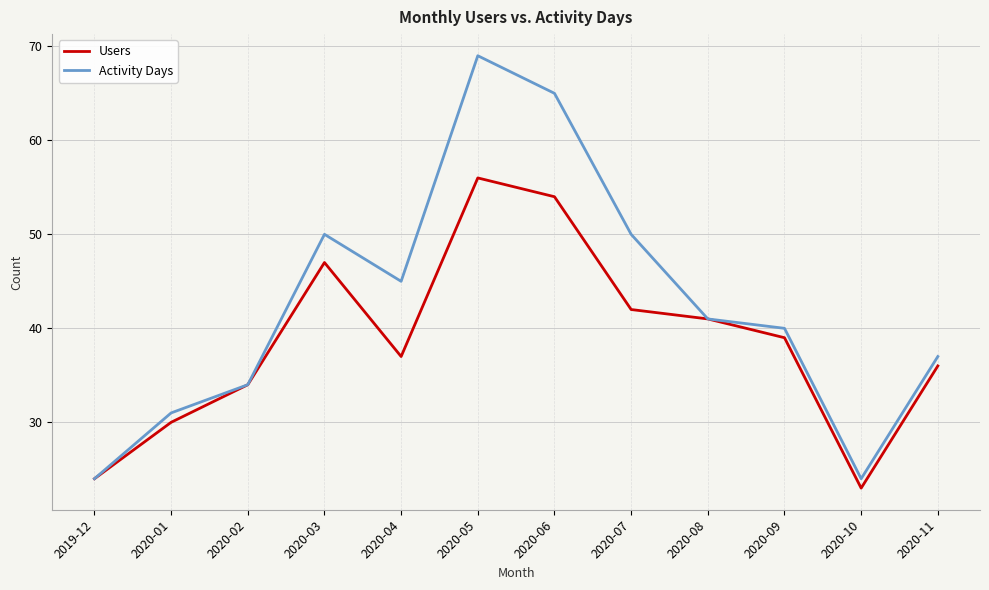

In Activity Days, how many points are lower than both neighbors (excluding endpoints)?

2